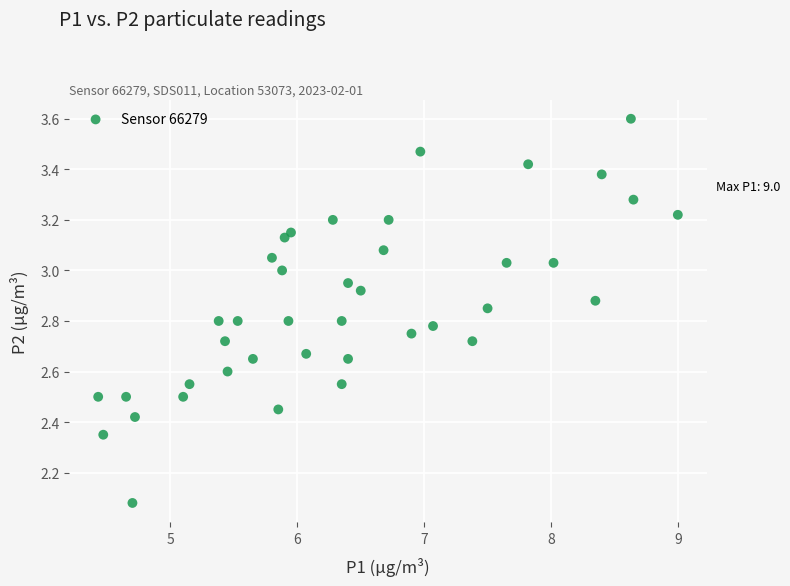

What is the range of X values (max minus min)?

4.6